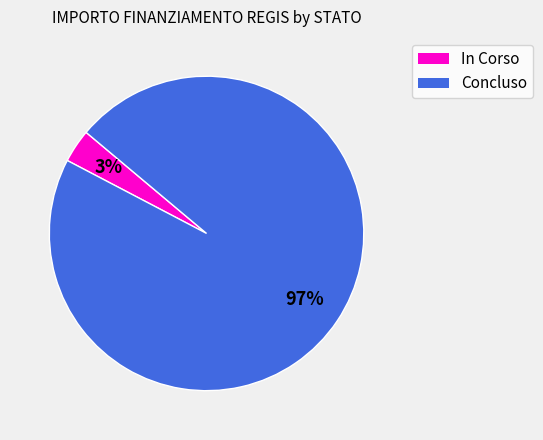

To the nearest percent, what portion does In Corso represent?

3%